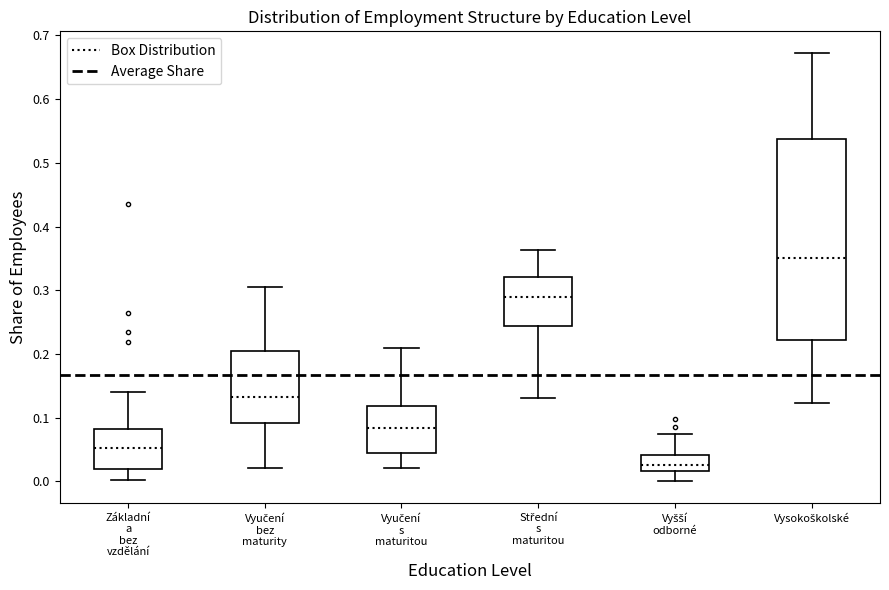

Reading left to right, transcribe this box plot: for each box, give where its median line is, the range the box spans, and where its two whiskers end, as read against the y-axis. The values are not printed on the chart, so give them approximately, as read against the axis.

Základní a bez vzdělání: median 0.05, box 0.02 to 0.08, whiskers 0.00 to 0.14
Vyučení bez maturity: median 0.13, box 0.09 to 0.21, whiskers 0.02 to 0.31
Vyučení s maturitou: median 0.08, box 0.04 to 0.12, whiskers 0.02 to 0.21
Střední s maturitou: median 0.29, box 0.24 to 0.32, whiskers 0.13 to 0.36
Vyšší odborné: median 0.03, box 0.02 to 0.04, whiskers 0.00 to 0.07
Vysokoškolské: median 0.35, box 0.22 to 0.54, whiskers 0.12 to 0.67